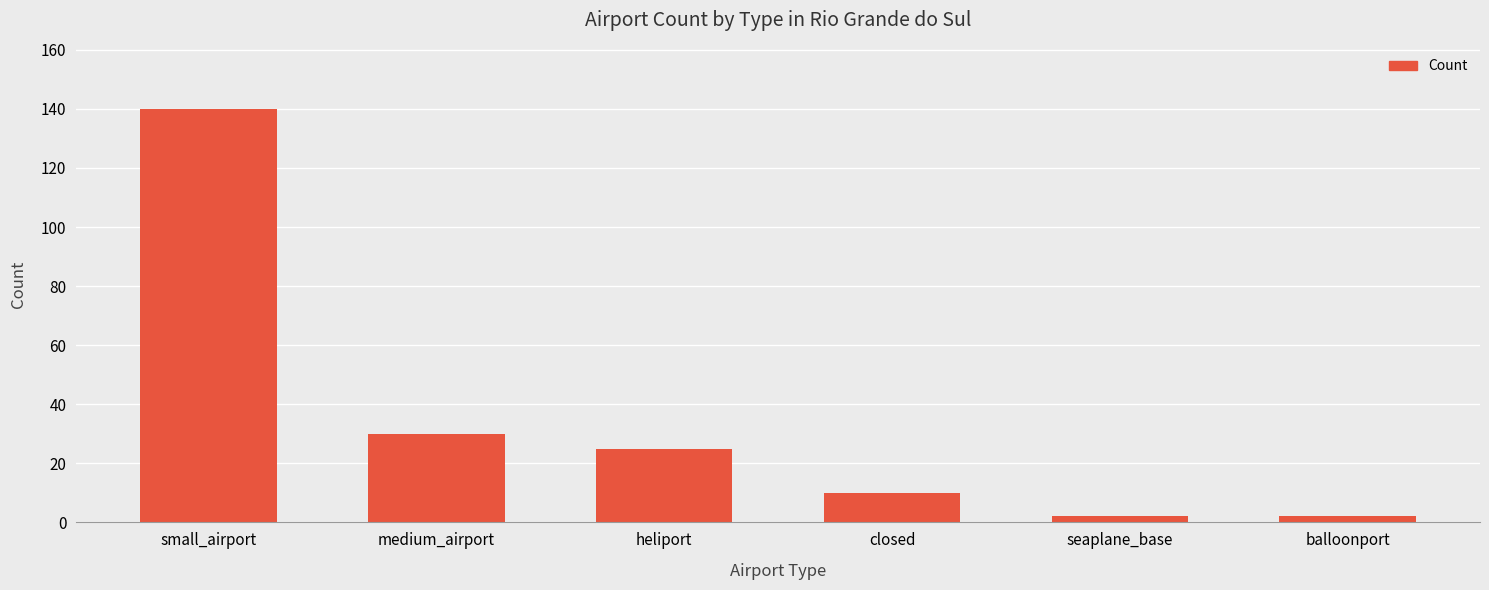

What is the change in value from small_airport to heliport?

-115